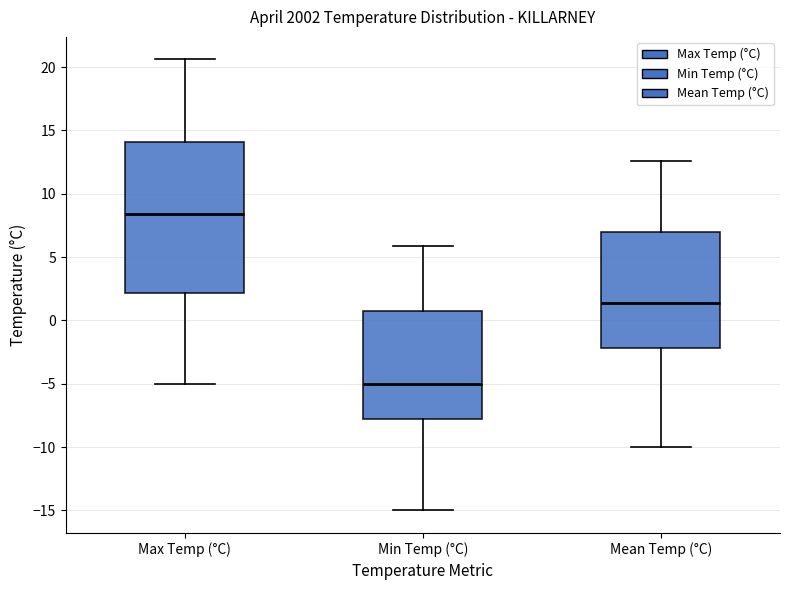

Reading left to right, transcribe this box plot: for each box, give where its median line is, the range the box spans, and where its two whiskers end, as read against the y-axis. The values are not printed on the chart, so give them approximately, as read against the axis.

Max Temp (°C): median 8.5, box 2.0 to 14.0, whiskers -5.0 to 20.5
Min Temp (°C): median -5.0, box -8.0 to 1.0, whiskers -15.0 to 6.0
Mean Temp (°C): median 1.5, box -2.0 to 7.0, whiskers -10.0 to 12.5